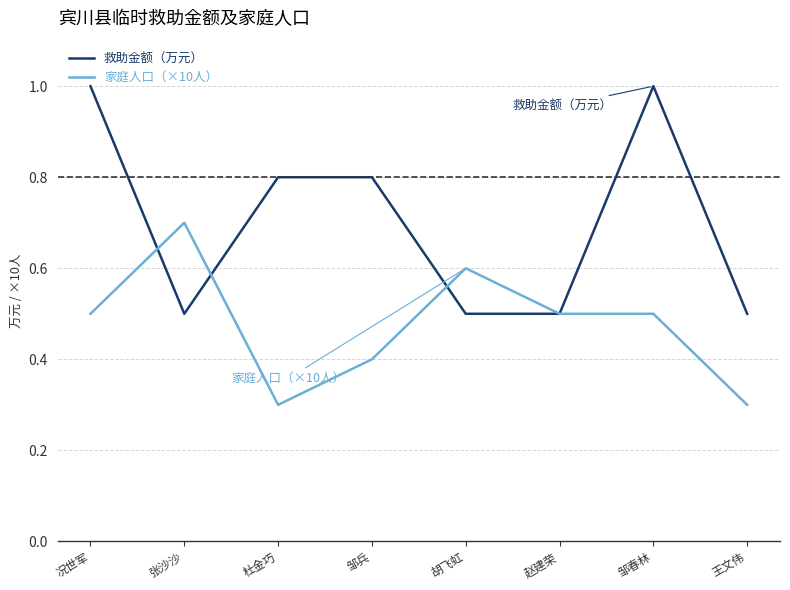

Reading left to right, list all the values displayed in this chart.

救助金额（万元）: 况世军=1.0	张沙沙=0.5	杜金巧=0.8	邹兵=0.8	胡飞虹=0.5	赵建荣=0.5	邹春林=1.0	王文伟=0.5
家庭人口（×10人）: 况世军=0.5	张沙沙=0.7	杜金巧=0.3	邹兵=0.4	胡飞虹=0.6	赵建荣=0.5	邹春林=0.5	王文伟=0.3